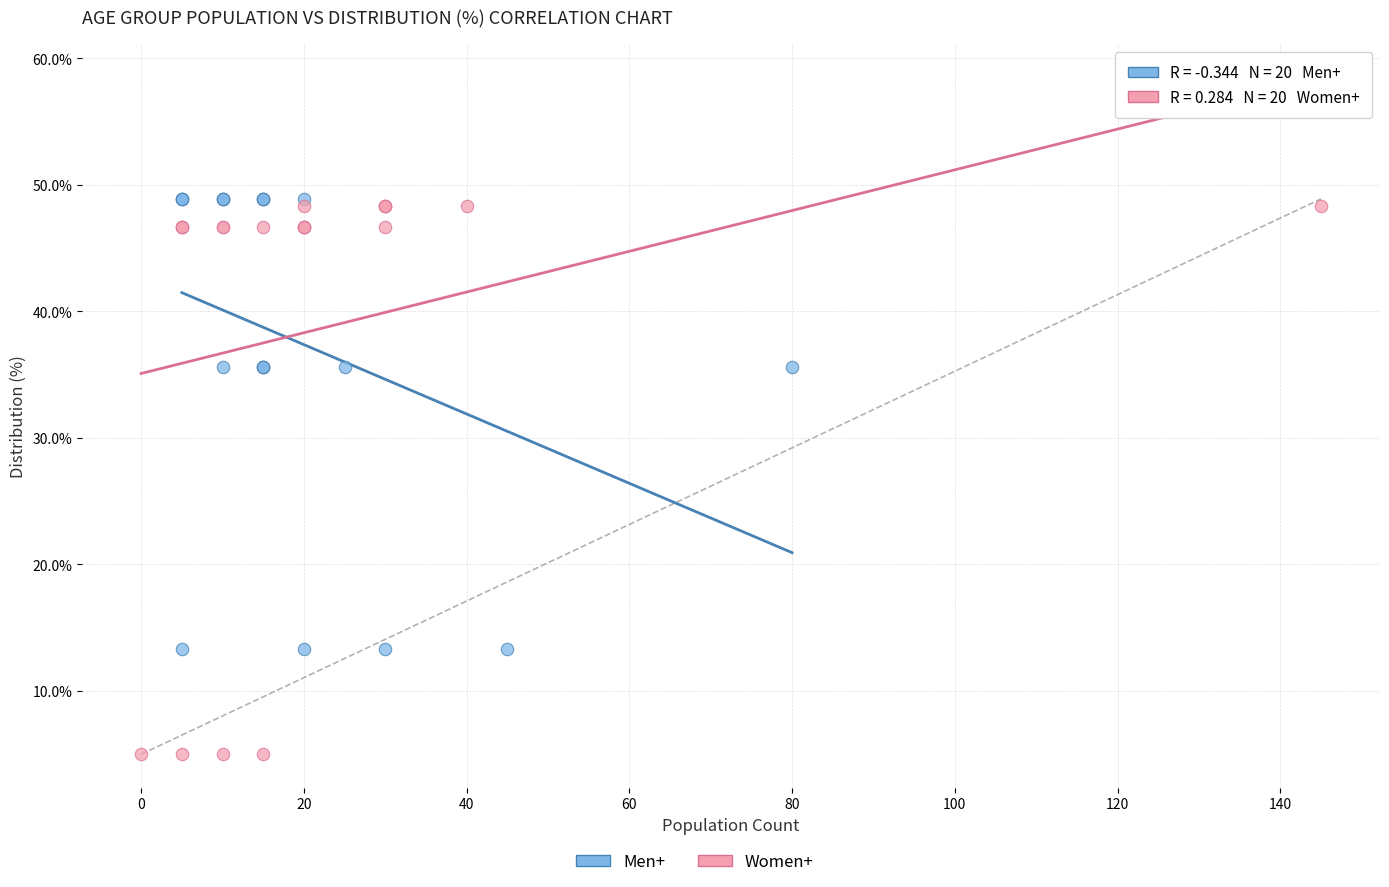

Which series contains the lowest Y value?

Women+